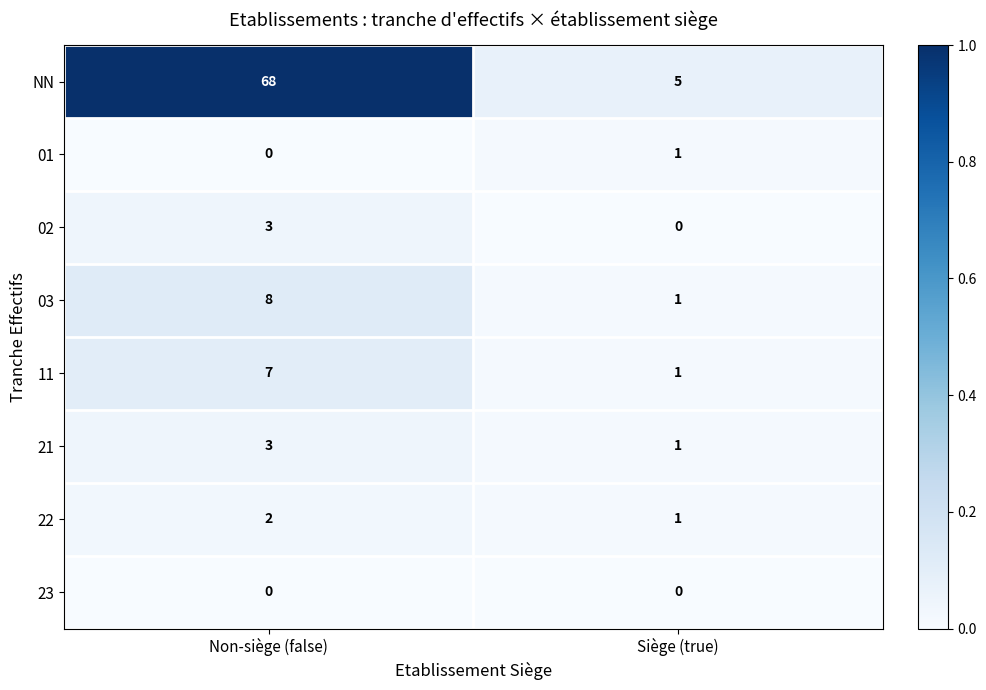

What is the difference between the highest and lowest values at Non-siège (false)?

68